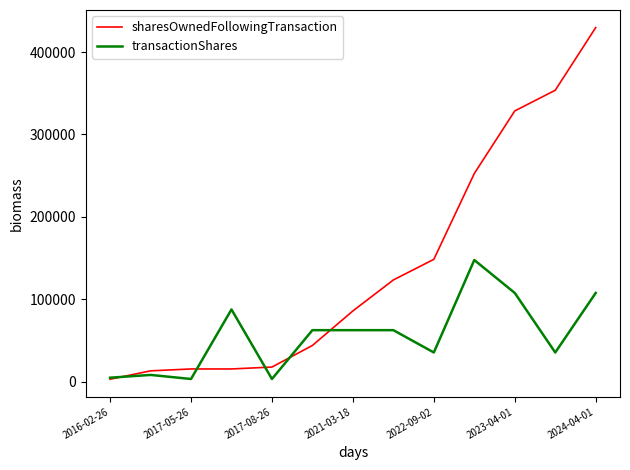

Which series has the largest total across all categories?

sharesOwnedFollowingTransaction